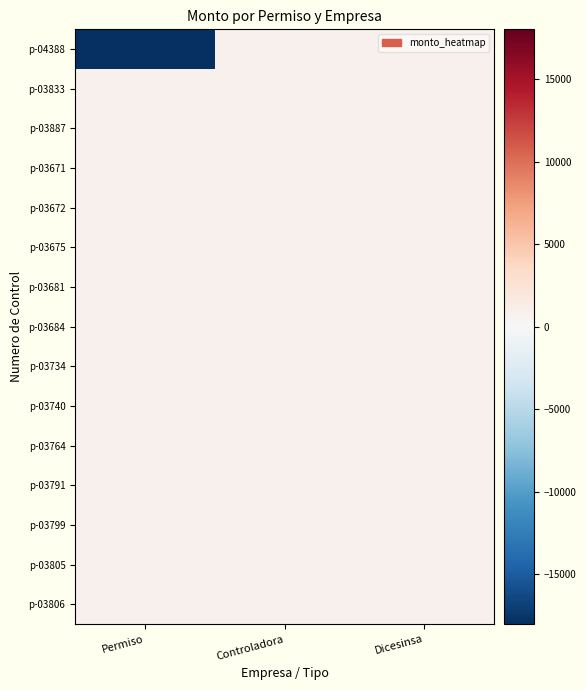

List the series in order of their peak value, highest first.

p-04388, p-03833, p-03887, p-03671, p-03672, p-03675, p-03681, p-03684, p-03734, p-03740, p-03764, p-03791, p-03799, p-03805, p-03806